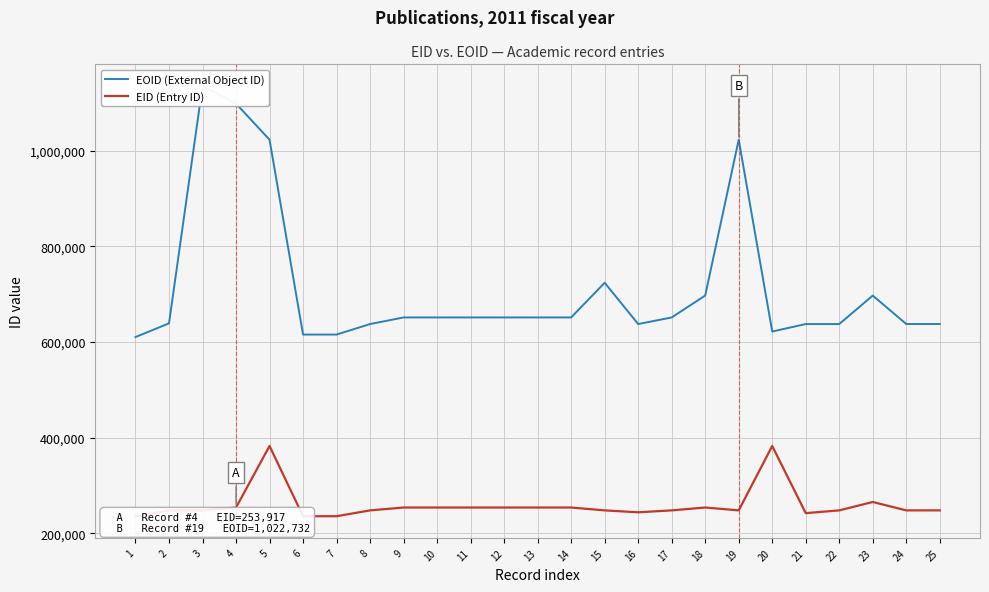

At which label does EID (Entry ID) first exceed 247951?

4